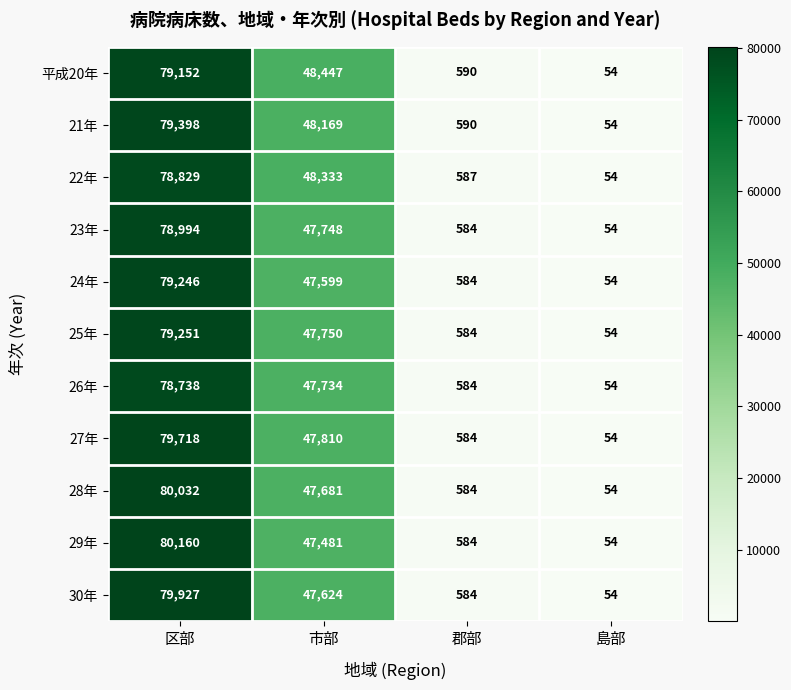

Where is 30年 nearest to the value 39990?

市部